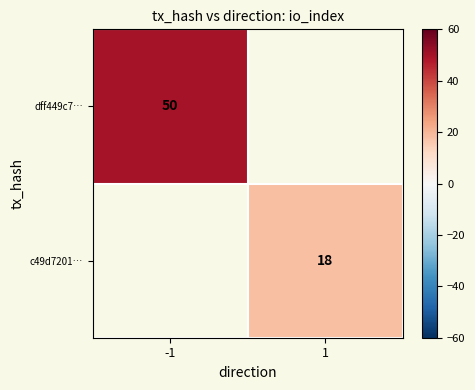

The value of dff449c7… at -1 is 28. True or false?

False